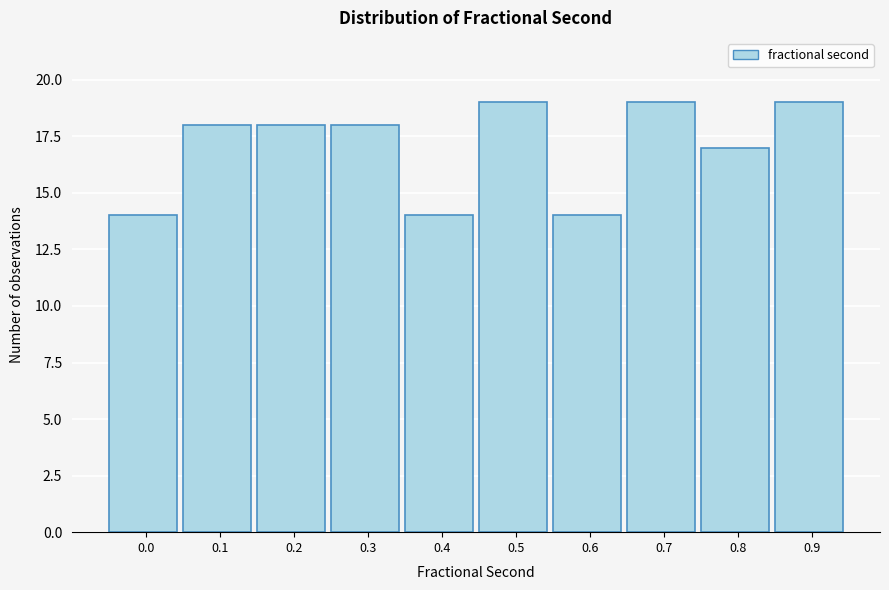

Reading left to right, what are all the values shown in this chart?

0.0=14	0.1=18	0.2=18	0.3=18	0.4=14	0.5=19	0.6=14	0.7=19	0.8=17	0.9=19